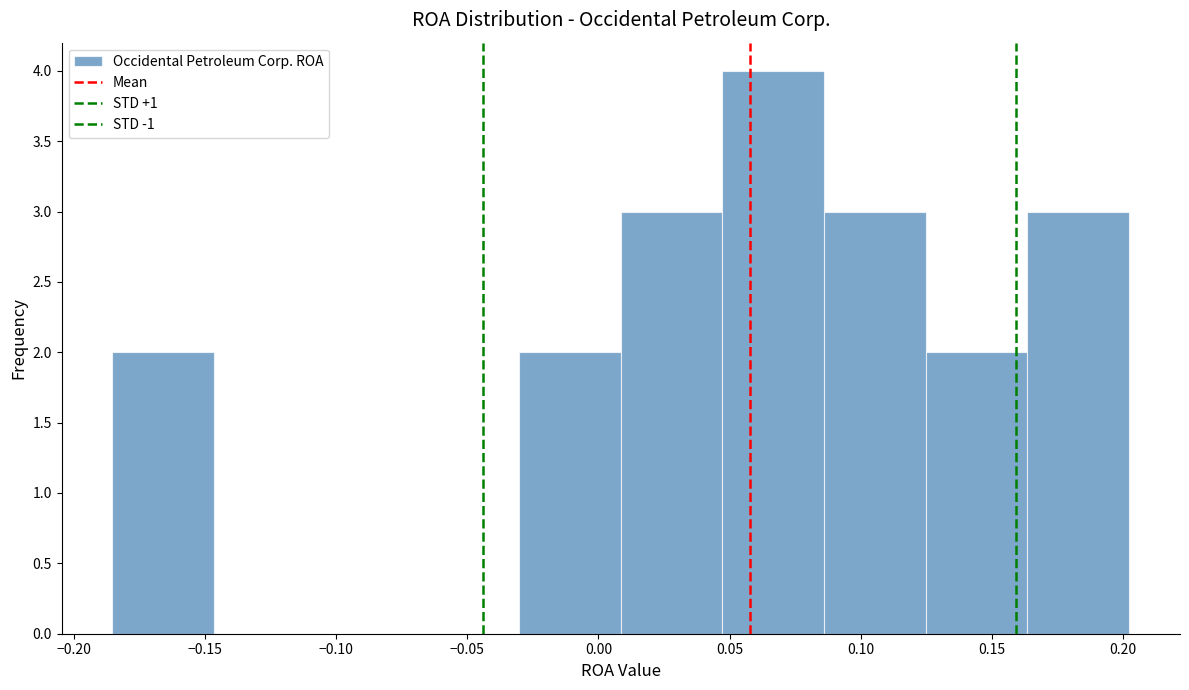

Over which range of the x-axis is the bar tallest?

0.045 to 0.085